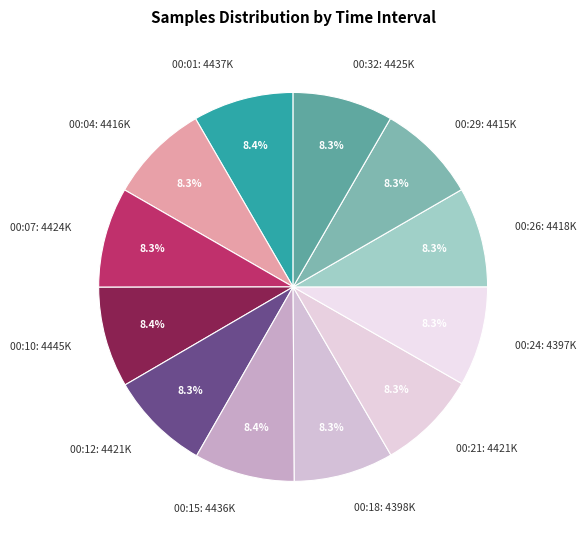

Count the number of slices in the pie.

12